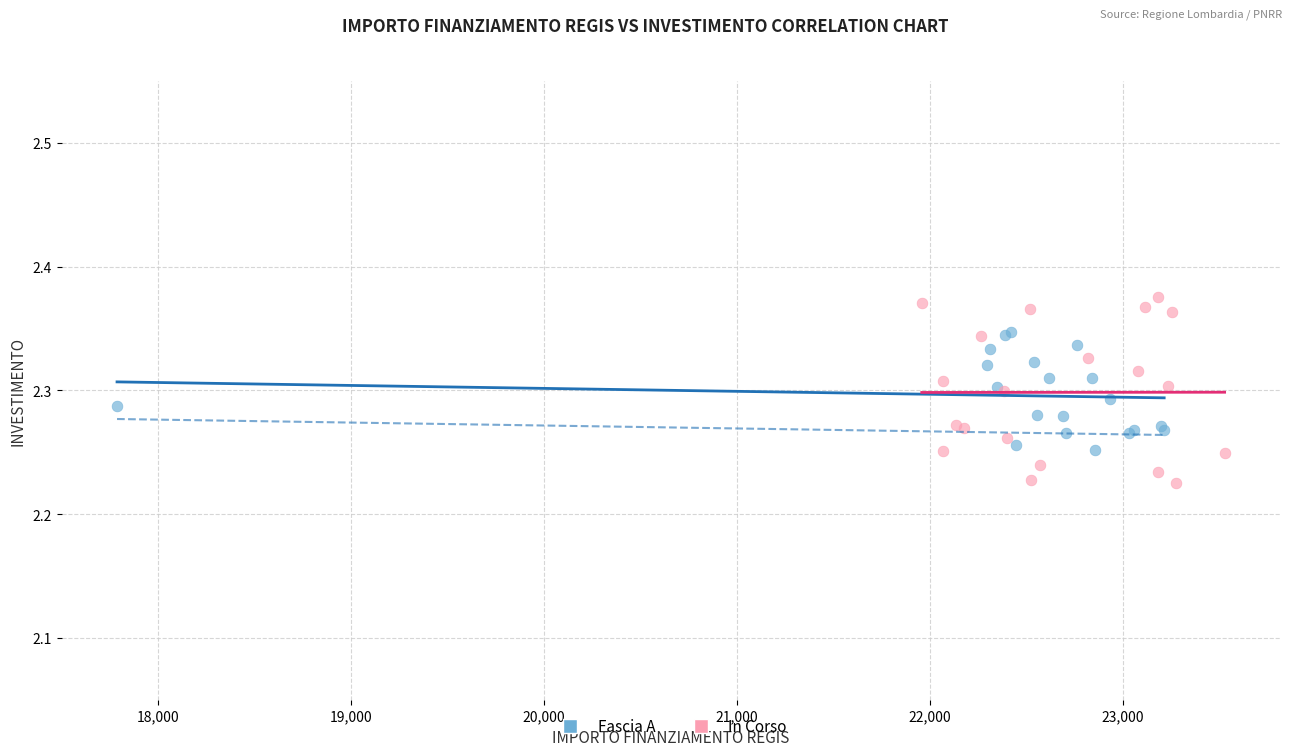

Which series has the widest spread of Y values?

In Corso